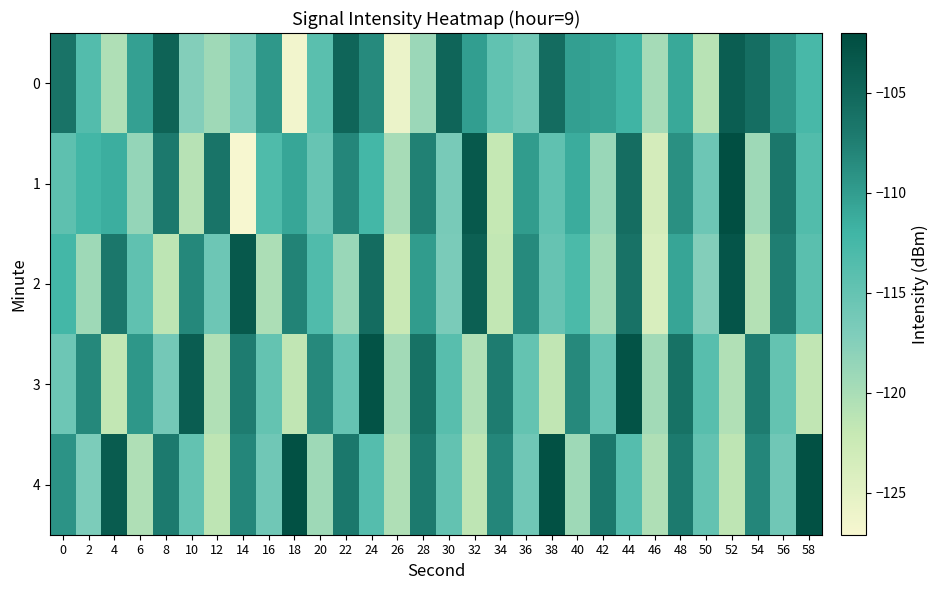

What is the difference between the highest and lowest values at 22?

14.1